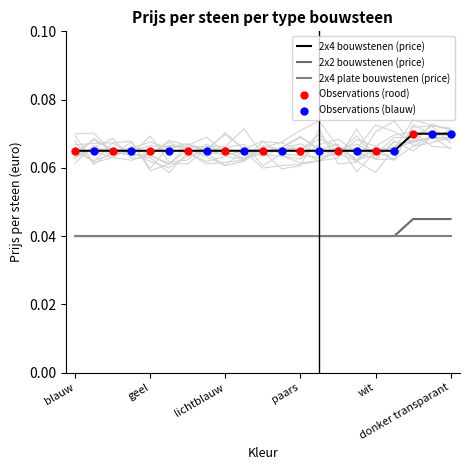

At which category is the sum across all series the highest?

transparant